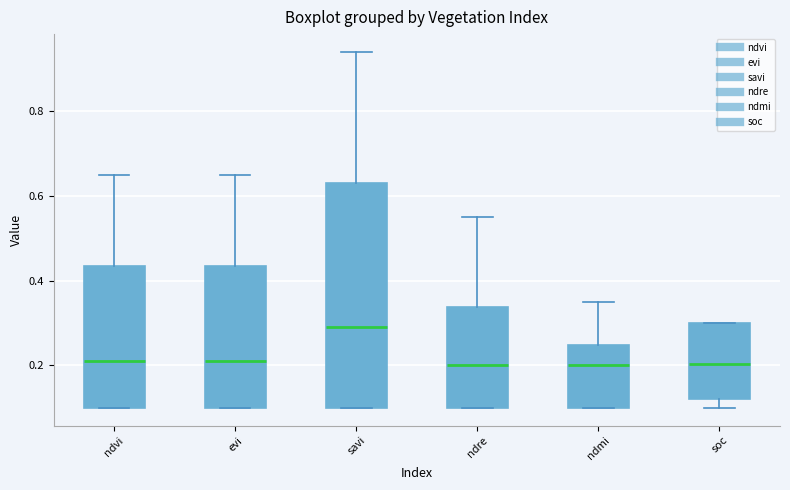

Which box is the tallest, from its lower edge to its upper edge?

savi